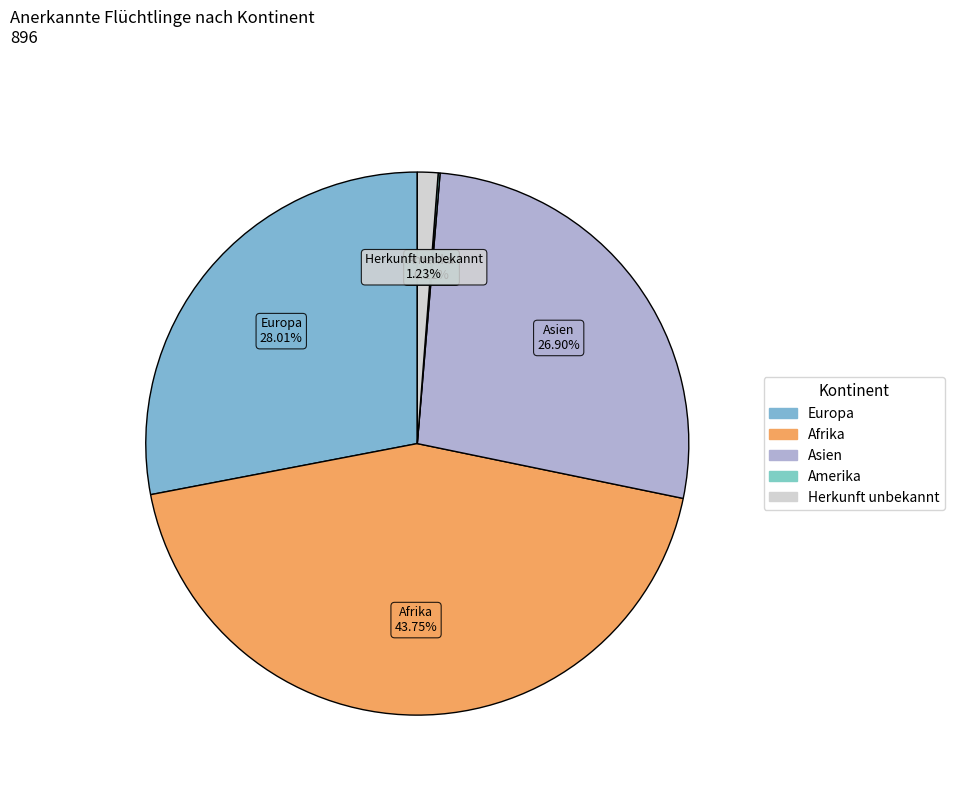

True or false: Europa accounts for 28% of the total.

True